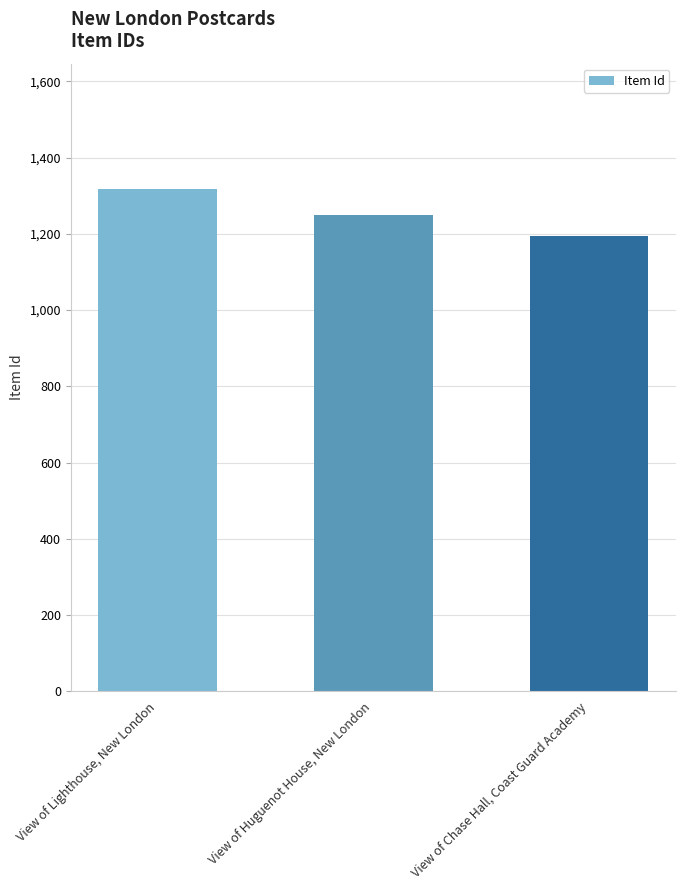

Read the value at View of Huguenot House, New London, to the nearest 5.

1250